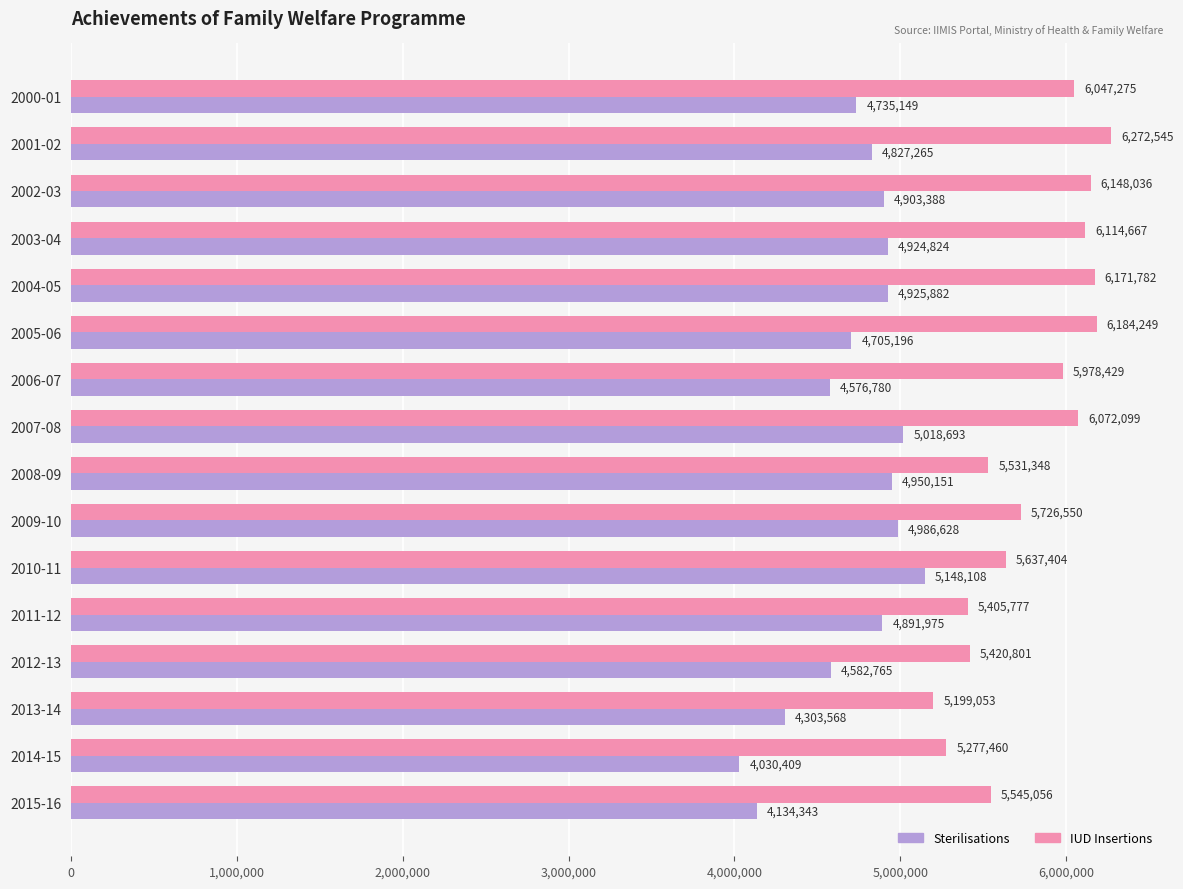

How many categories are shown in the chart?

16